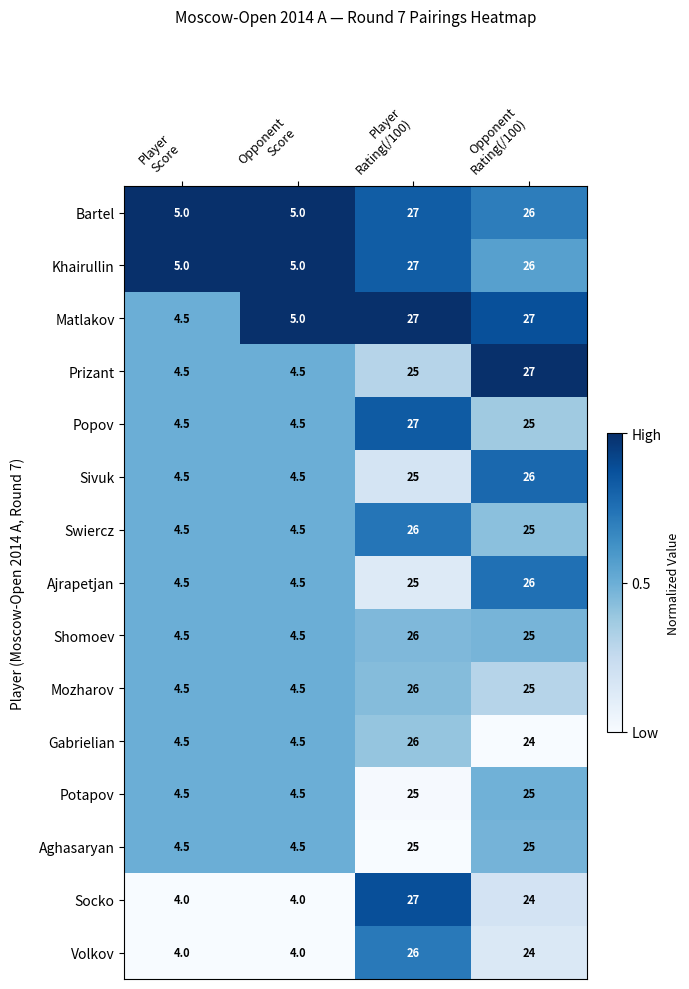

What is the smallest value displayed?

4.0